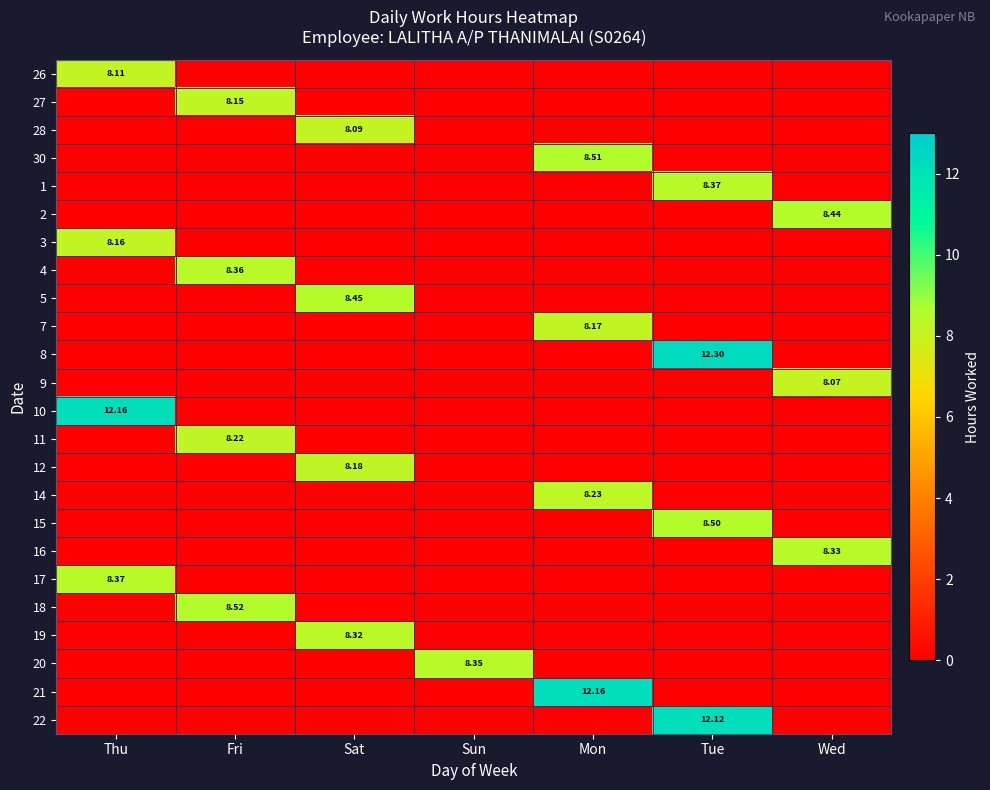

The value of 11 at Sun is 0.0. True or false?

True